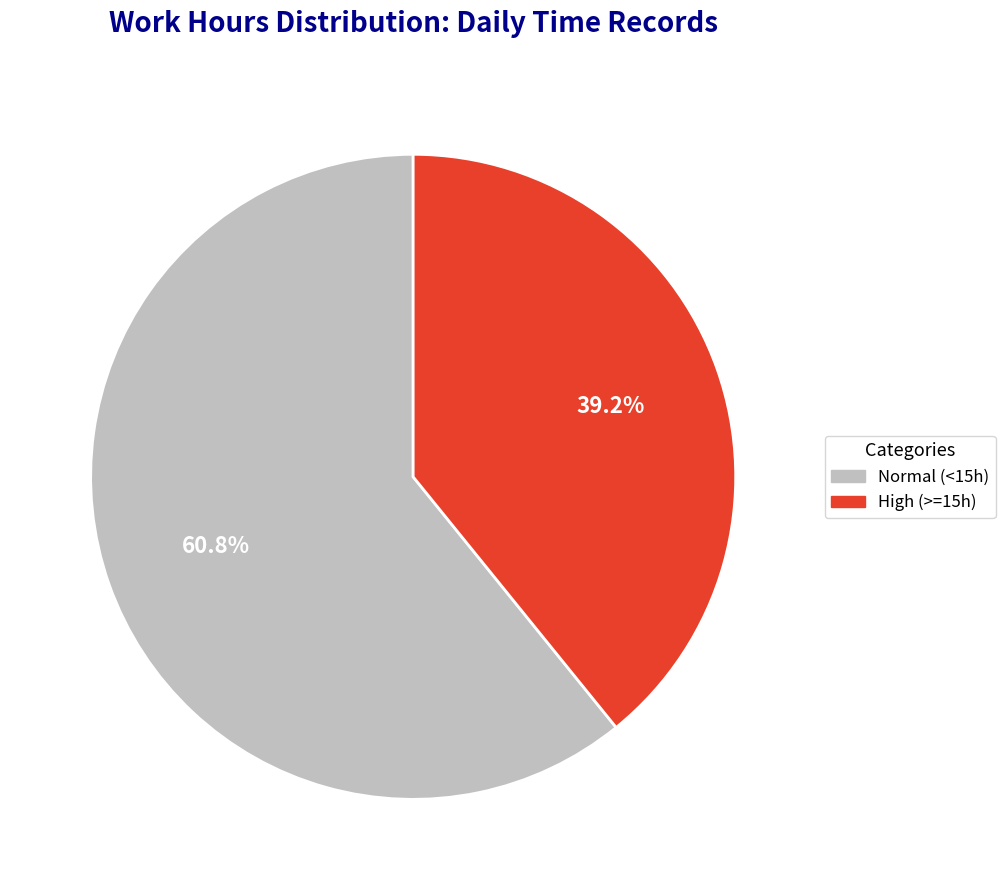

Is there any slice that represents more than half of the pie?

Yes